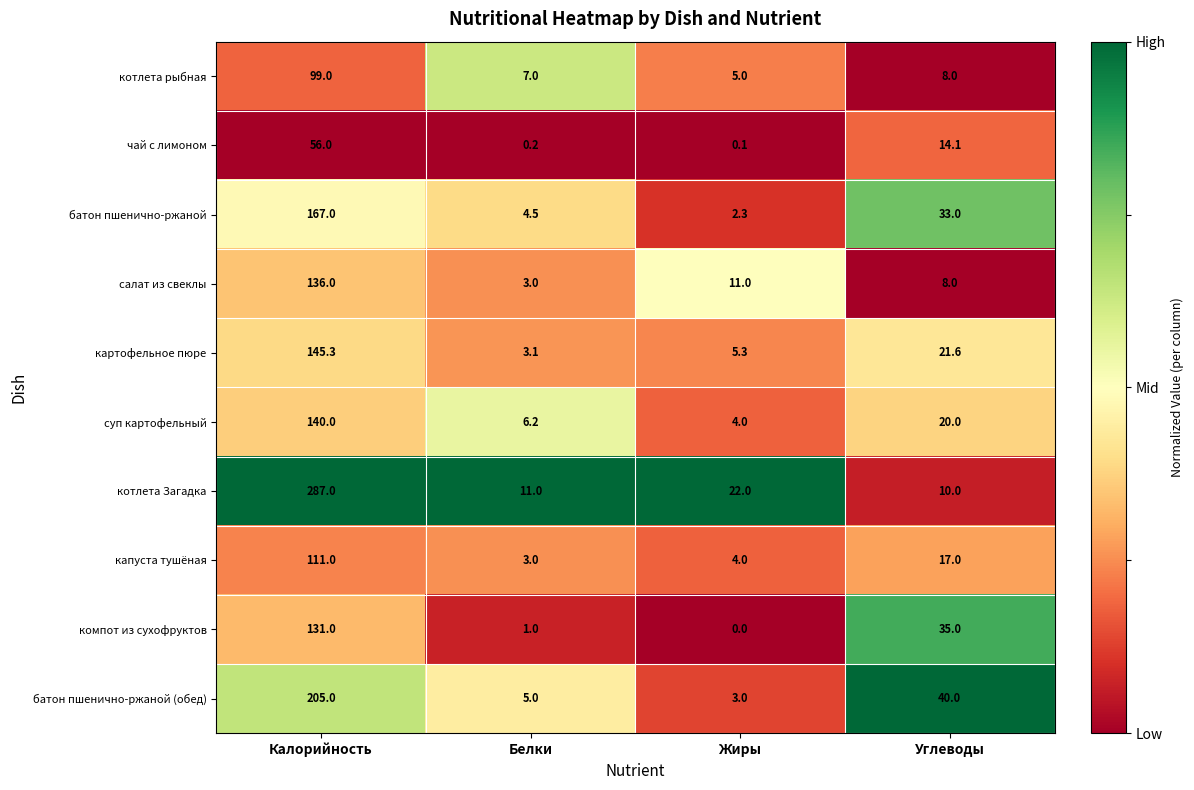

At which label is картофельное пюре closest to 74?

Углеводы